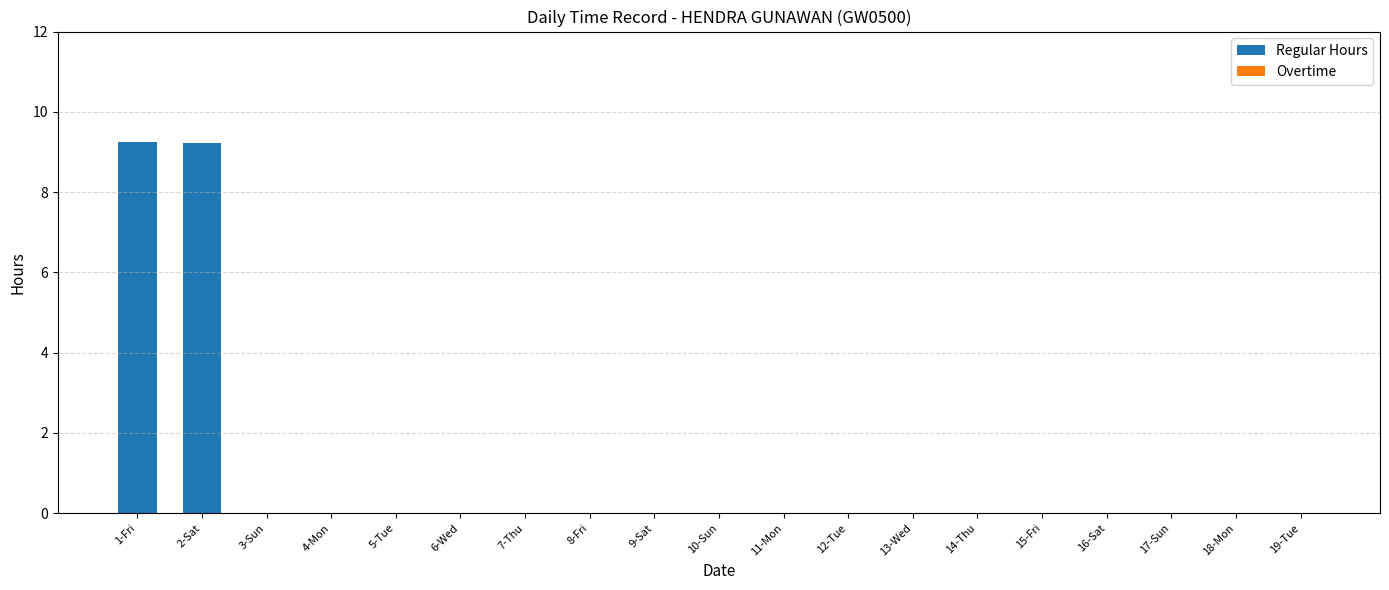

Count the number of data series in this chart.

1